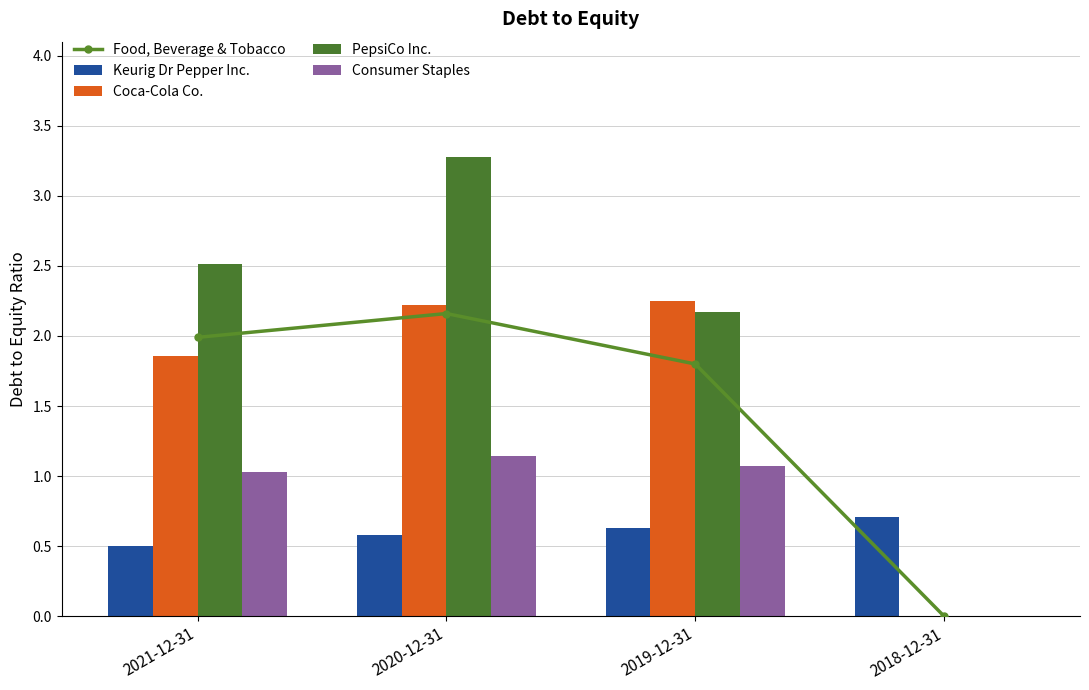

Is it true that Coca-Cola Co. equals 4.0 at 2020-12-31?

False